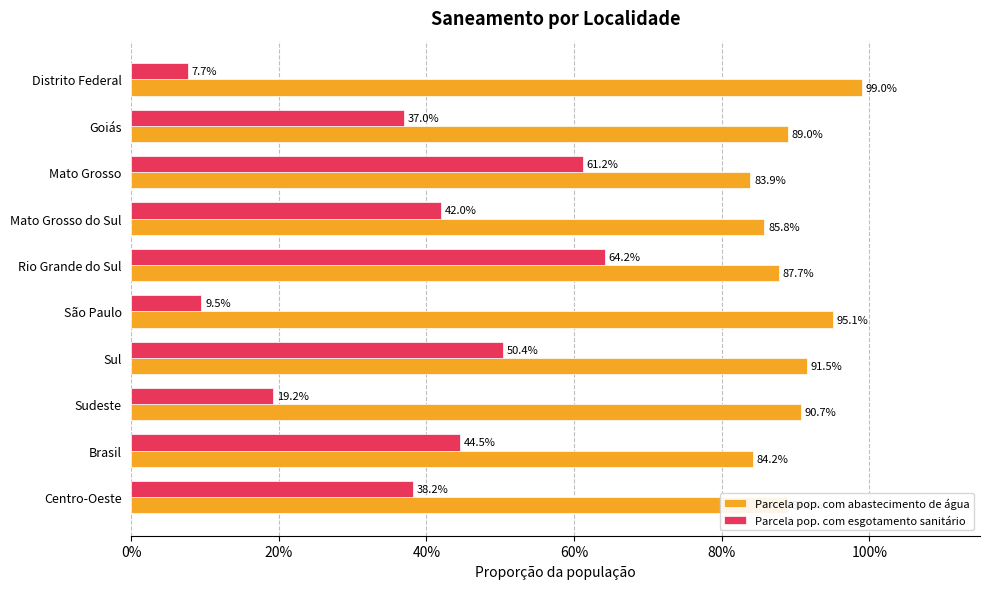

What are all the series names shown in the legend?

Parcela pop. com abastecimento de água, Parcela pop. com esgotamento sanitário